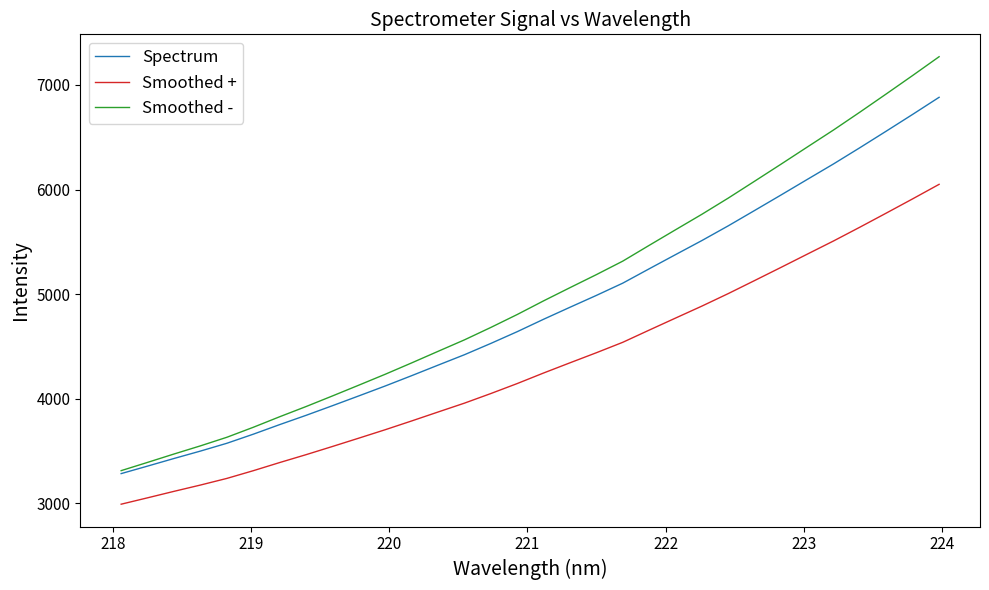

What are all the series names shown in the legend?

Spectrum, Smoothed +, Smoothed -